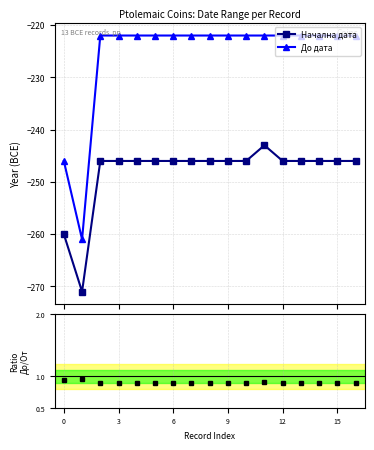

Does the chart display data point markers on the line(s)?

Yes